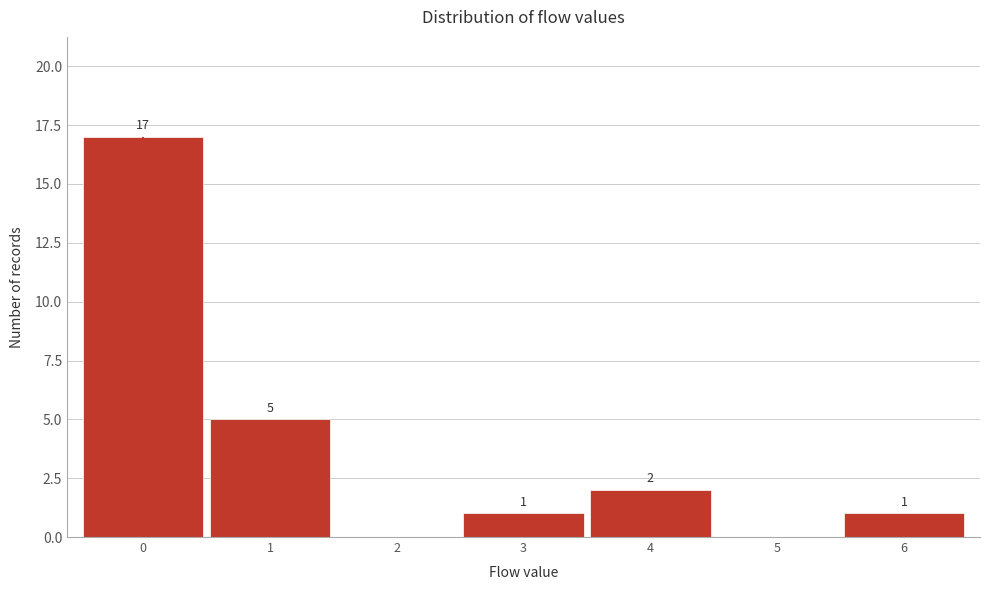

Over which range of the x-axis is the bar tallest?

-0.5 to 0.5